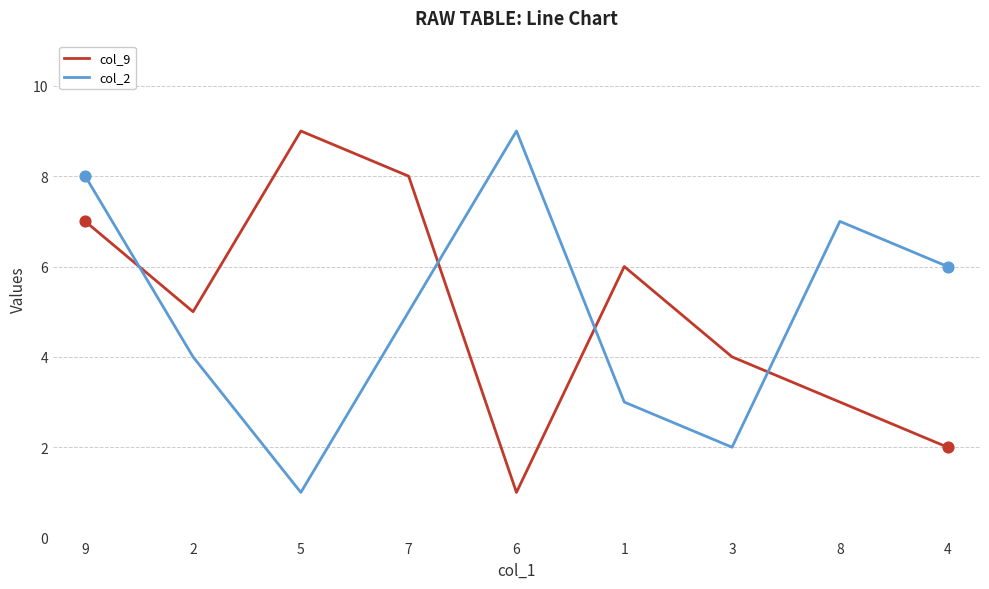

What are all the series names shown in the legend?

col_9, col_2